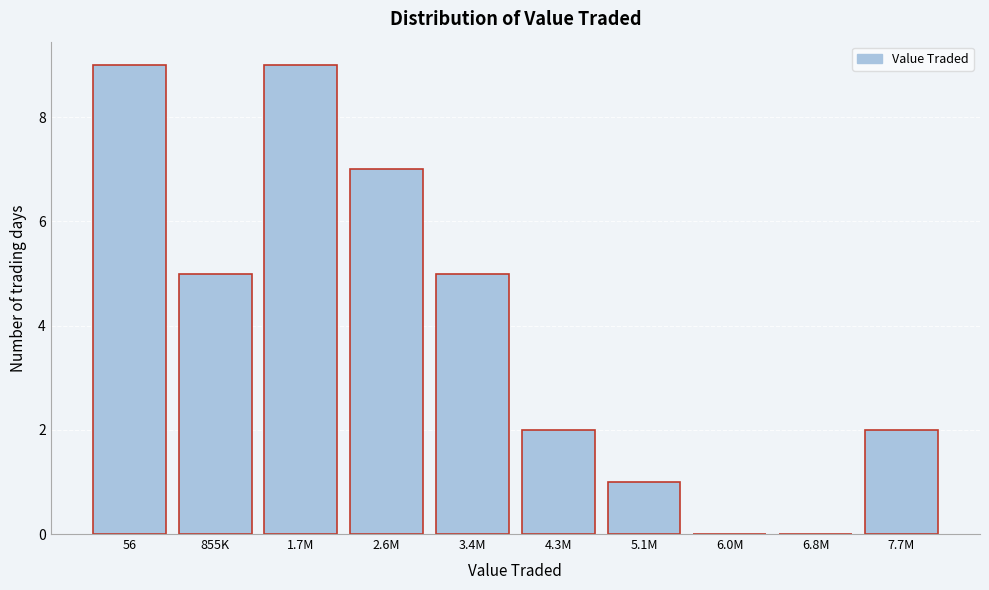

Reading right to left, extract all data points from this chart.

7.7M=2	6.8M=0	6.0M=0	5.1M=1	4.3M=2	3.4M=5	2.6M=7	1.7M=9	855K=5	56=9